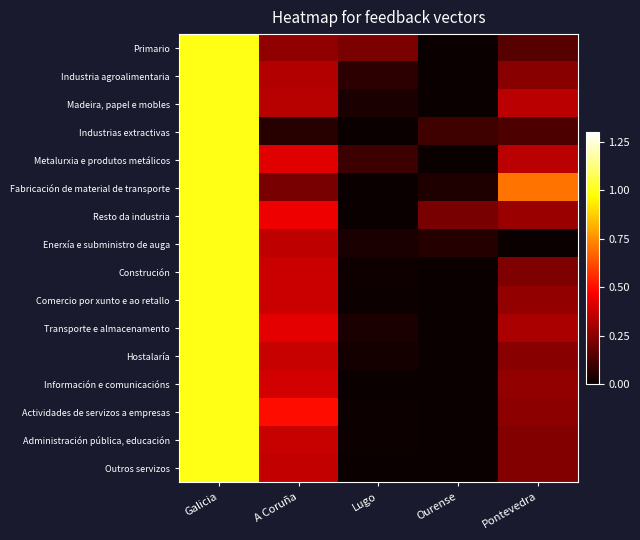

At how many categories does at least one series exceed 0?

5